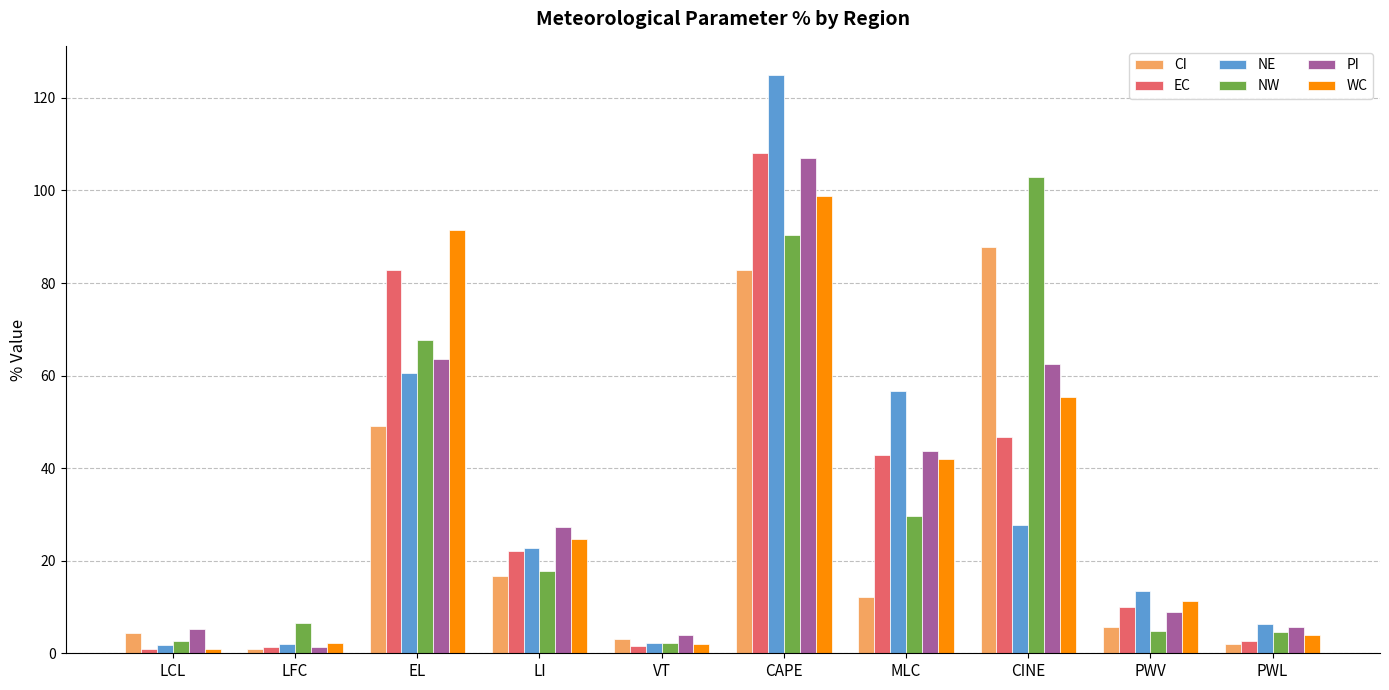

What is the total value across all series at LI?

131.2